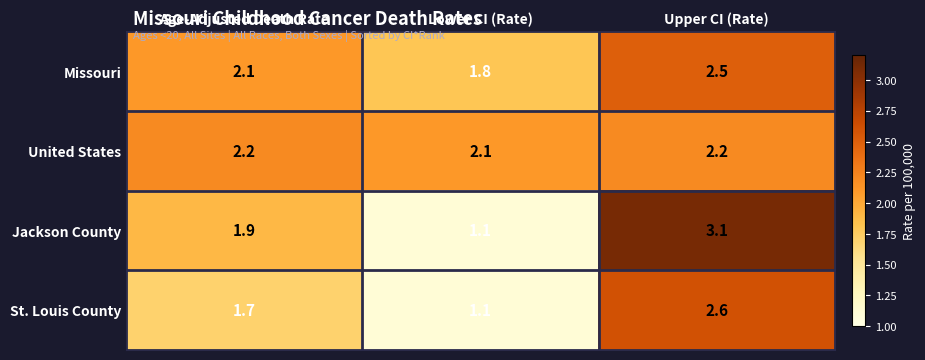

The value of Missouri at Age-Adjusted Death Rate is 0.9. True or false?

False